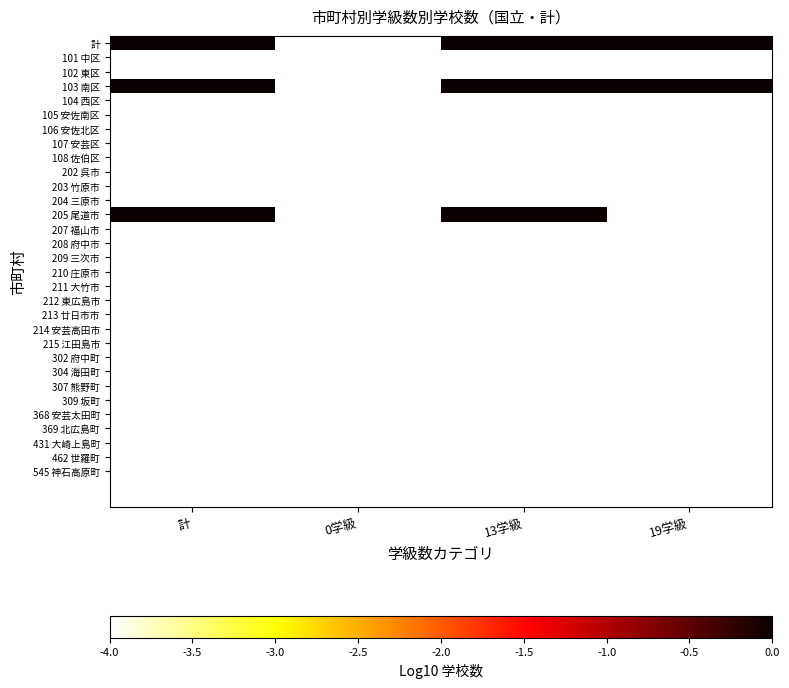

Is the value of 462 世羅町 at 0学級 greater than the value of 207 福山市 at 0学級?

No